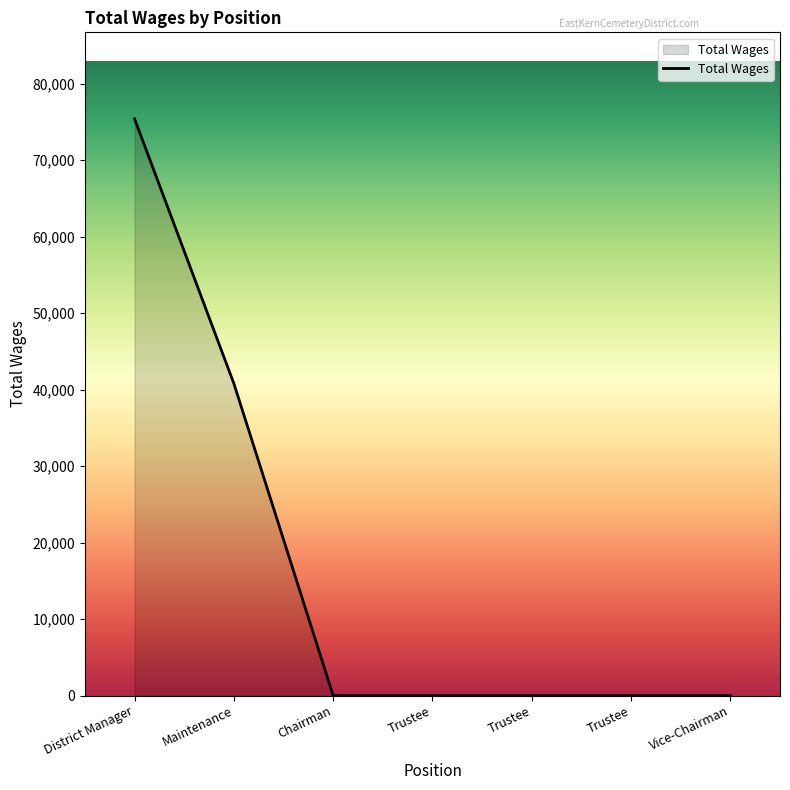

What is the label of the 7th point from the left?

Vice-Chairman